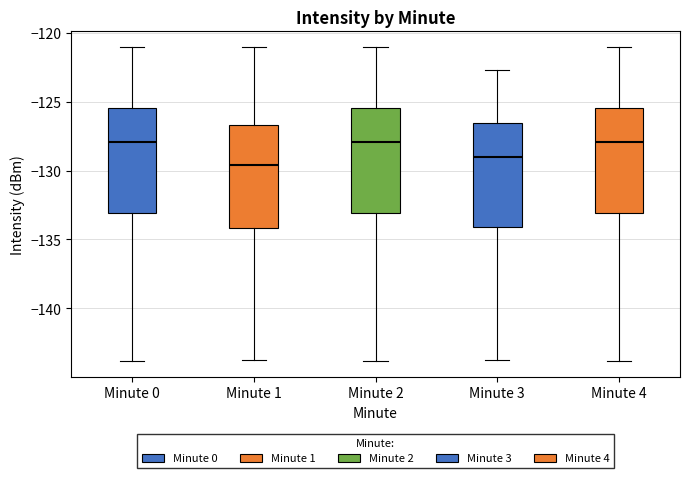

Reading left to right, read every box against the y-axis: the position of its median line, the range the box covers, and the ends of its whiskers. The values are not printed on the chart, so give them approximately, as read against the axis.

Minute 0: median -128.0, box -133.0 to -125.5, whiskers -144.0 to -121.0
Minute 1: median -129.5, box -134.0 to -126.5, whiskers -144.0 to -121.0
Minute 2: median -128.0, box -133.0 to -125.5, whiskers -144.0 to -121.0
Minute 3: median -129.0, box -134.0 to -126.5, whiskers -144.0 to -122.5
Minute 4: median -128.0, box -133.0 to -125.5, whiskers -144.0 to -121.0